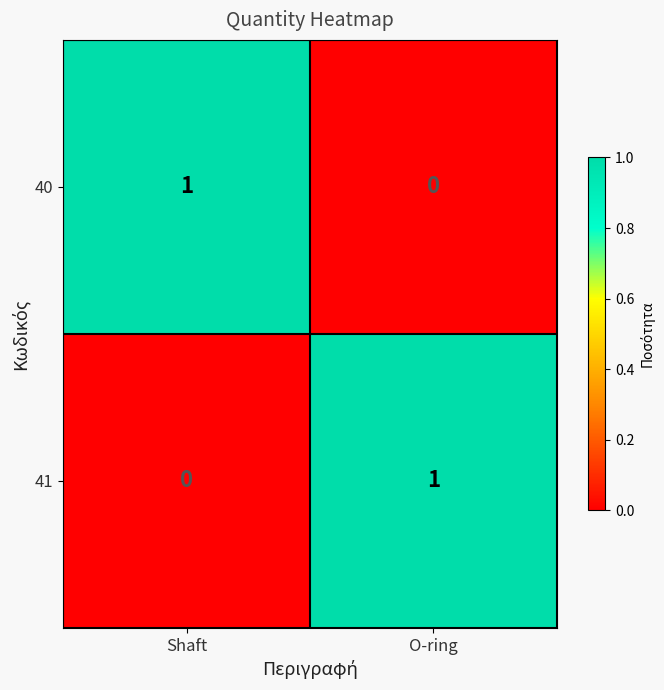

At how many categories does at least one series exceed 0?

2